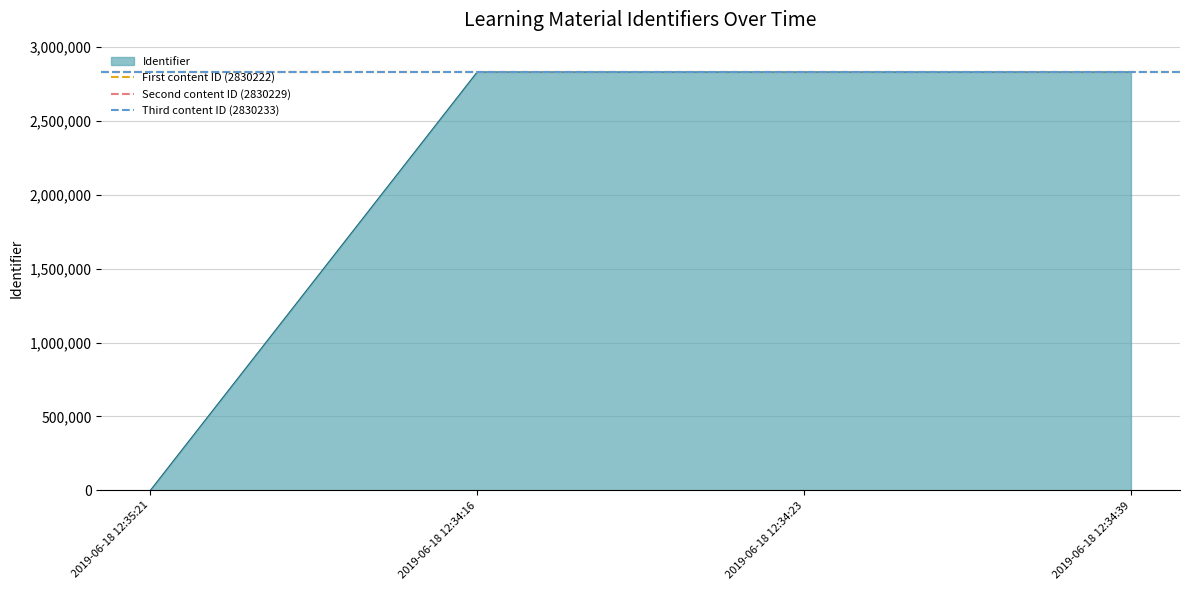

The value of First content ID (2830222) at 2019-06-18 12:35:21 is 2830222. True or false?

True